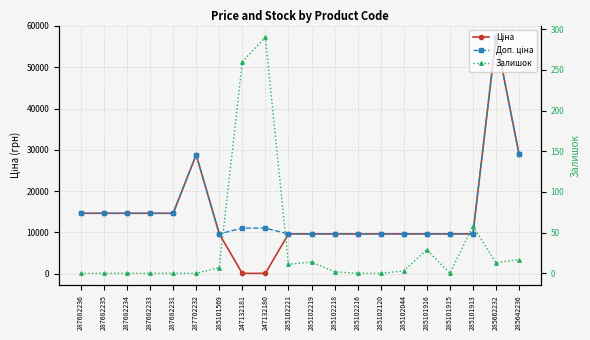

True or false: Ціна and Доп. ціна intersect in this chart.

False